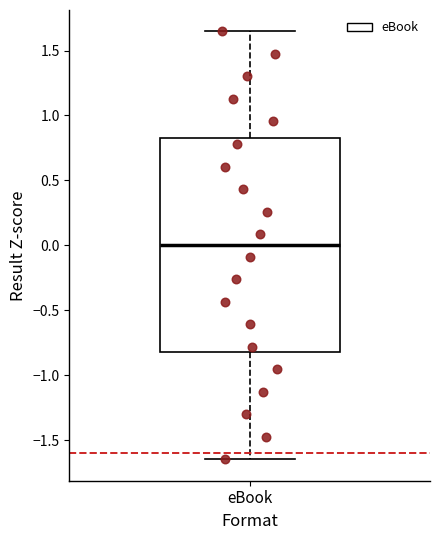

Where is the upper edge of the box for eBook on the y-axis? The values are not printed on the chart, so give them approximately, as read against the axis.

0.80